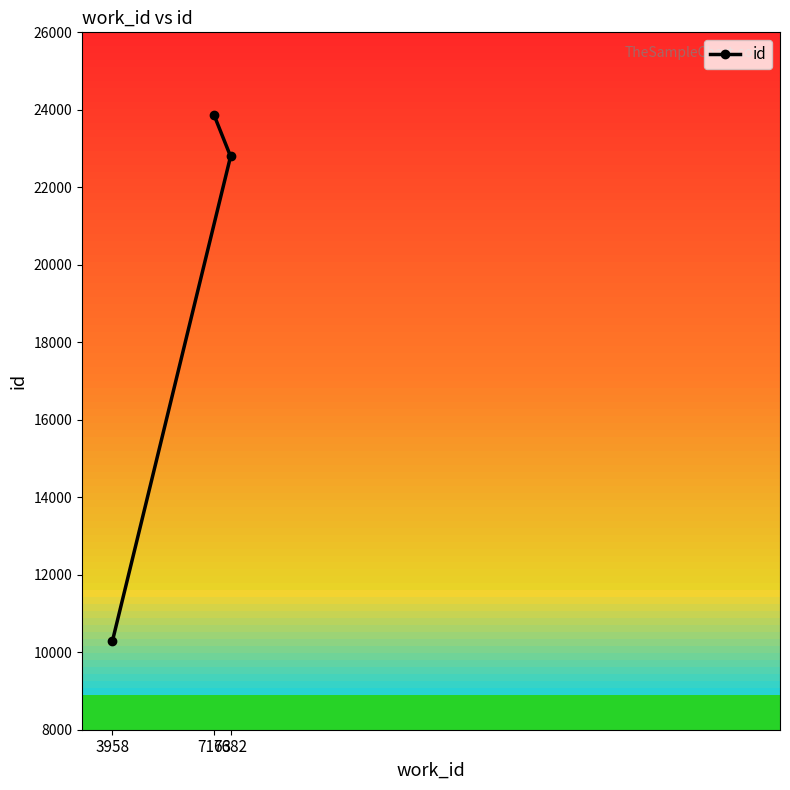

Does the chart have visible grid lines?

No